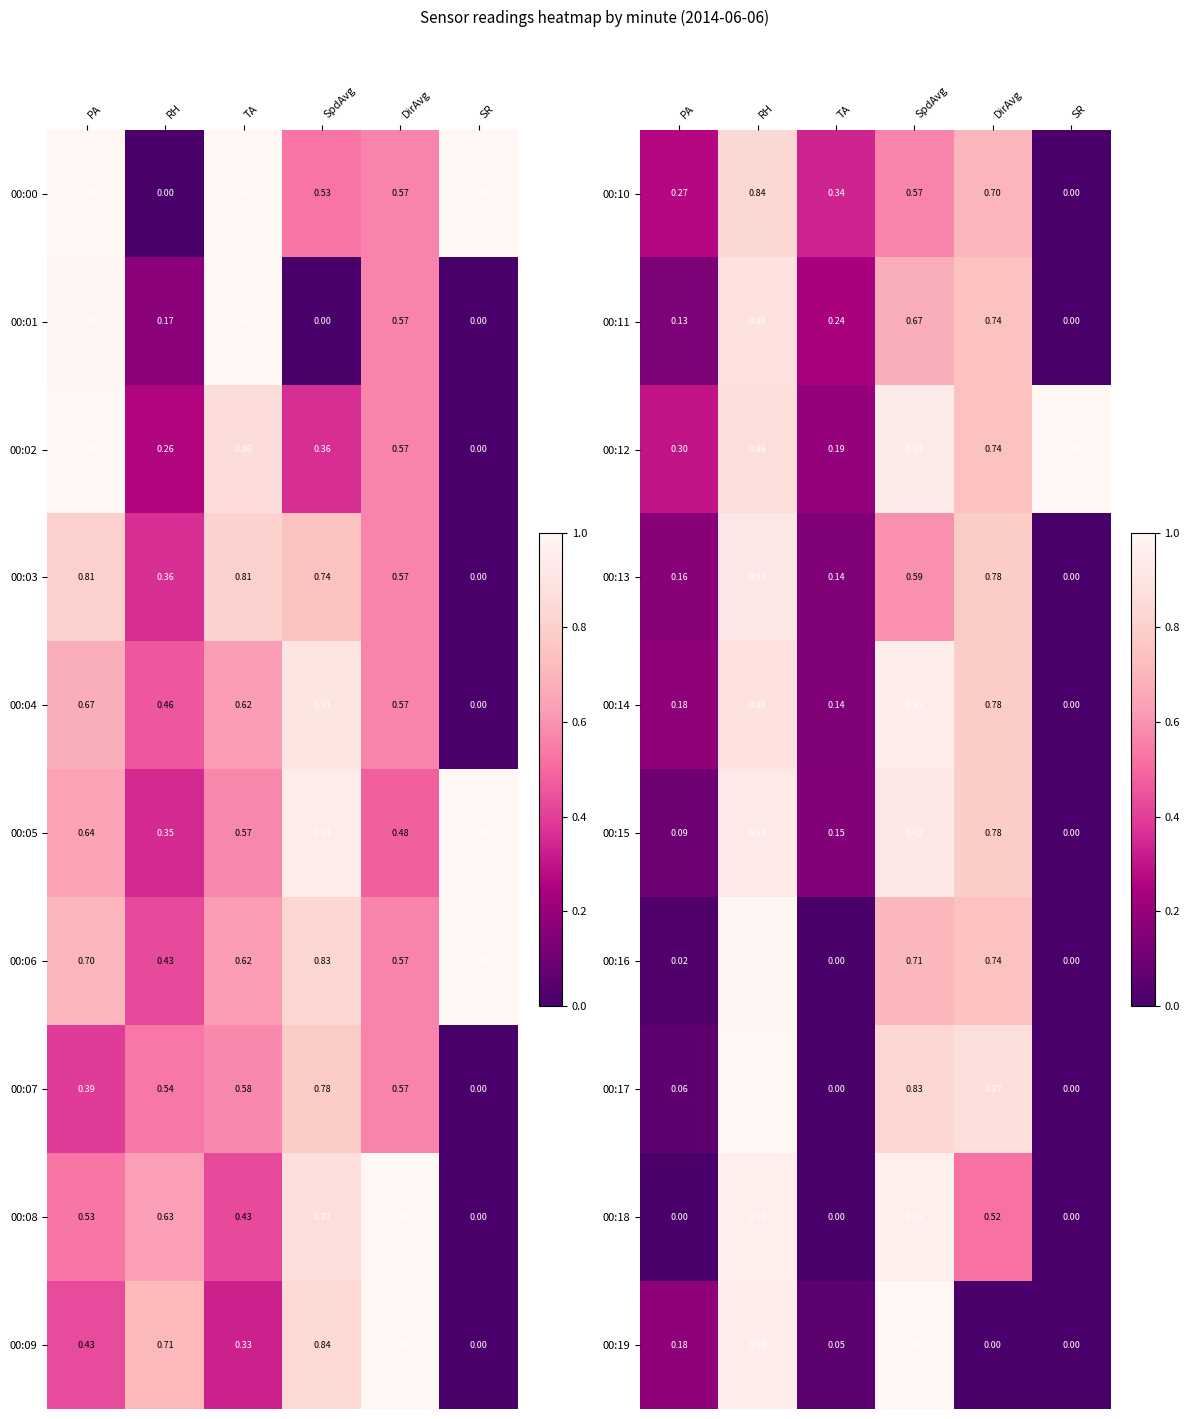

Is the value of 00:11 at PA greater than the value of 00:15 at PA?

Yes